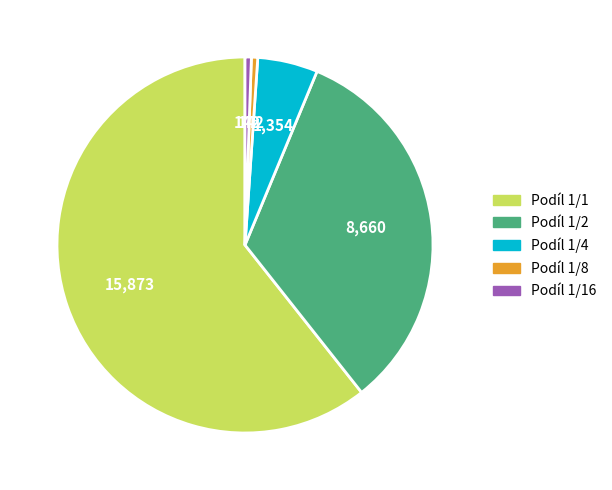

How many segments does this pie chart have?

5